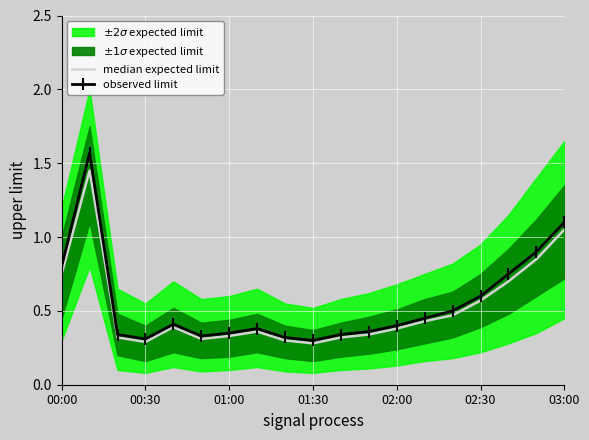

Read the observed limit value at 02:00.

0.4